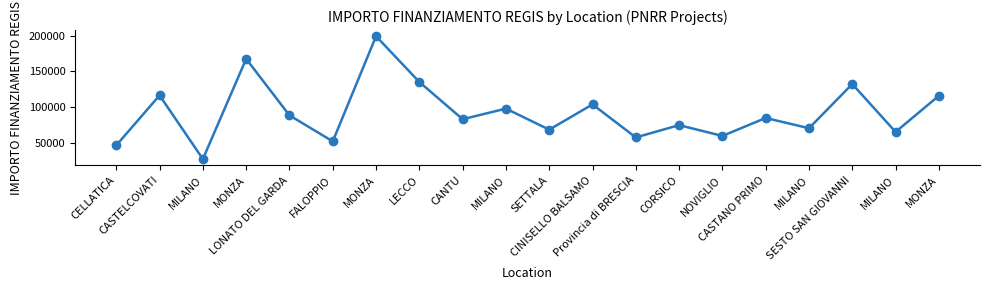

What is the label of the 2nd point from the right?

MILANO